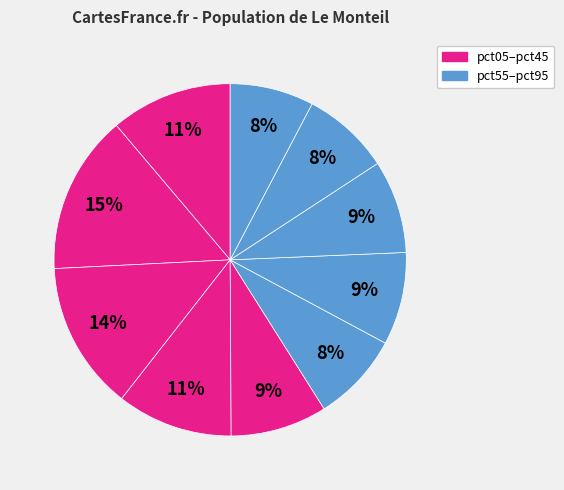

To the nearest percent, what is the average slice percentage?

10%